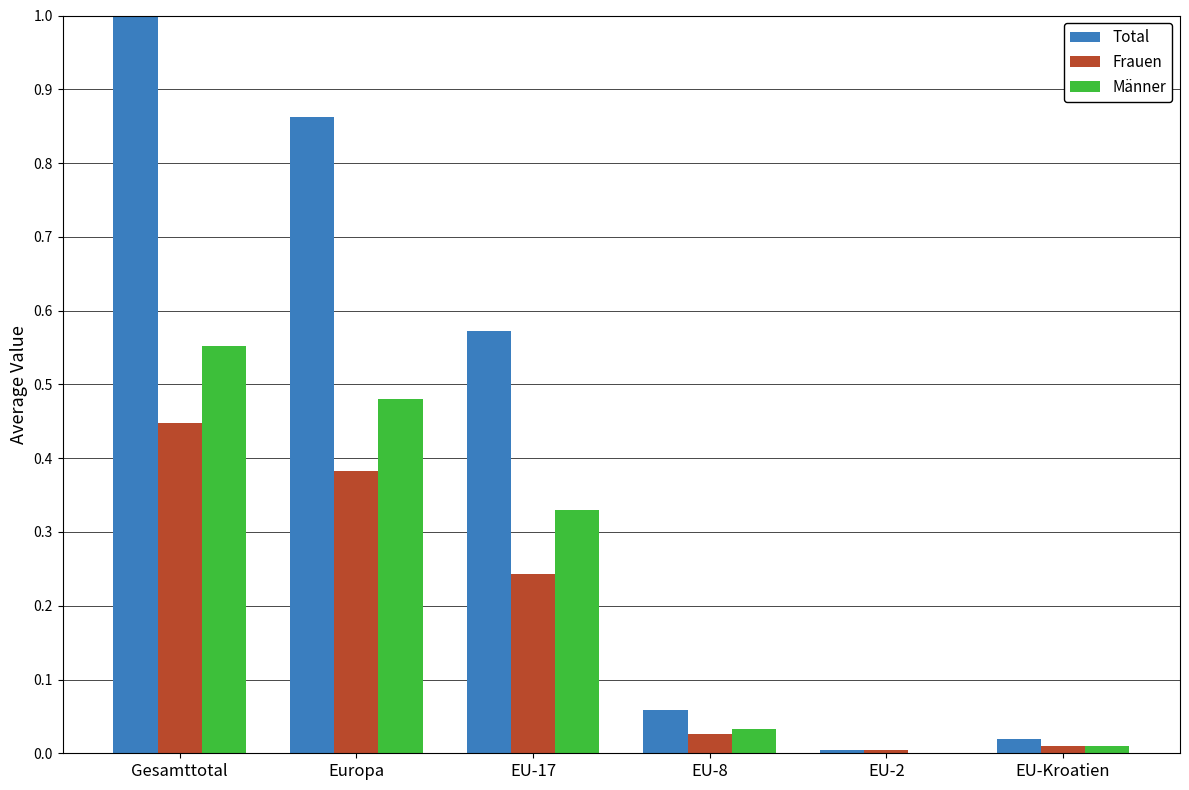

Is the value of Männer at Gesamttotal greater than the value of Frauen at EU-17?

Yes